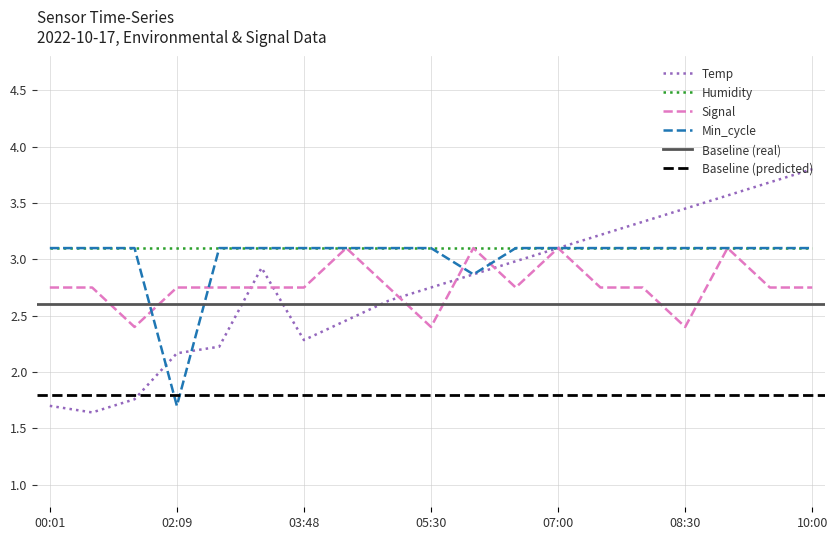

What is the value of the Signal point at the 18th from the left?

2.8